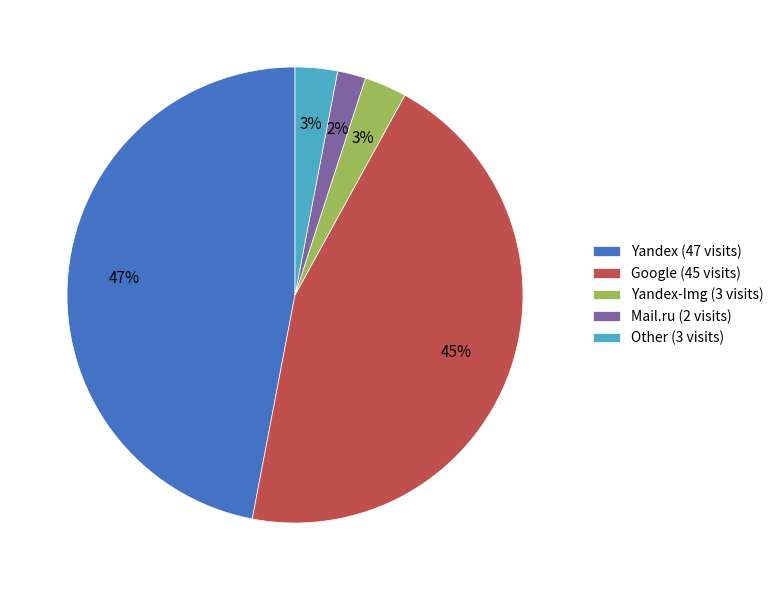

To the nearest percent, what percentage of the pie is Google (45 visits)?

45%